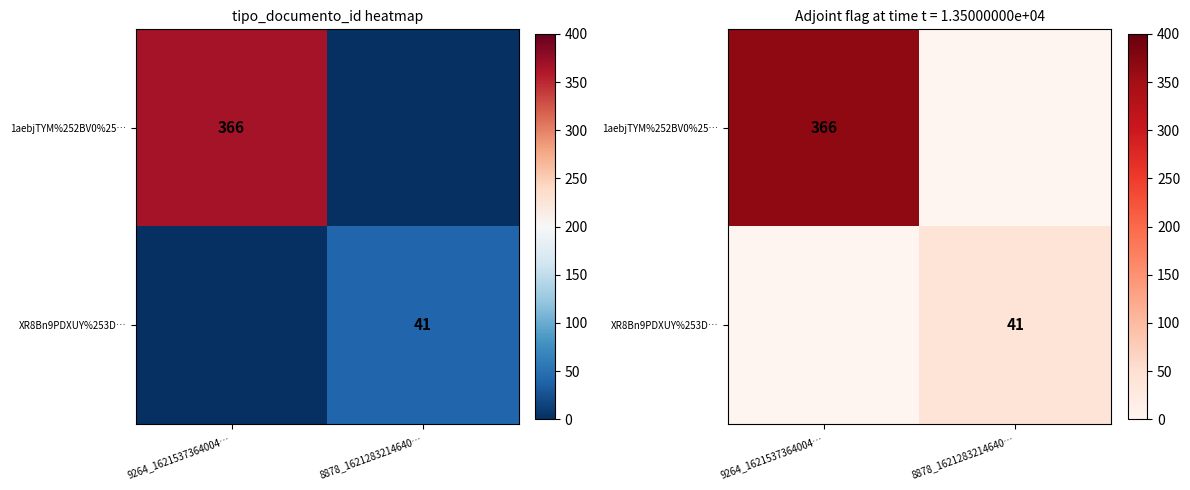

What is the average value of the XR8Bn9PDXUY%253D… series?

20